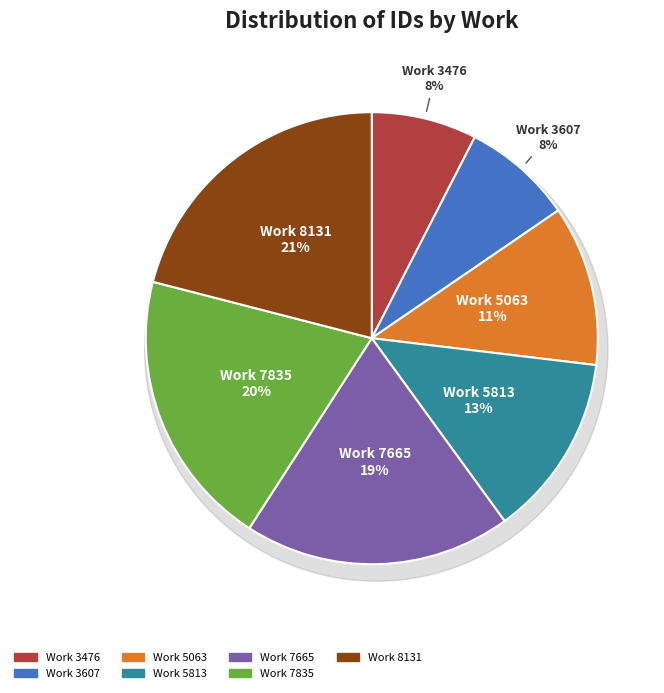

Approximately how many times larger is the value at 7665 compared to 8131?

0.9